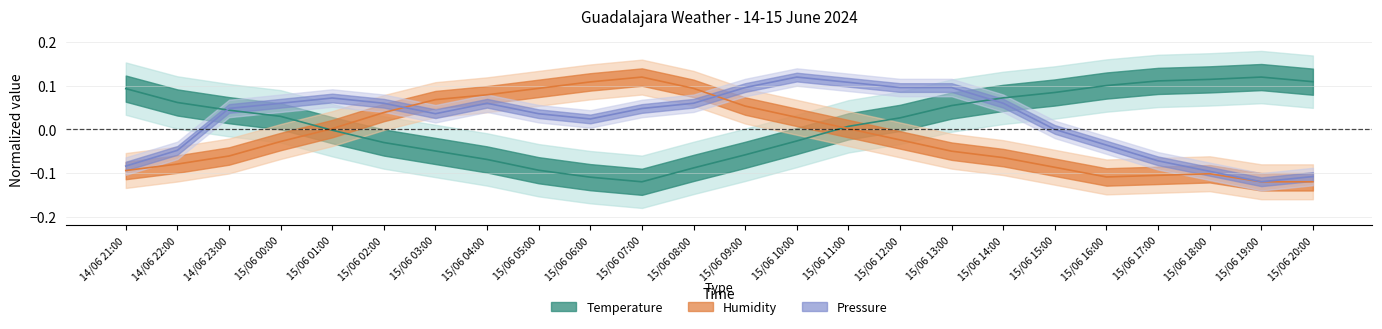

At 15/06 08:00, list the series in order from largest to smallest.

Humidity, Pressure, Temperature